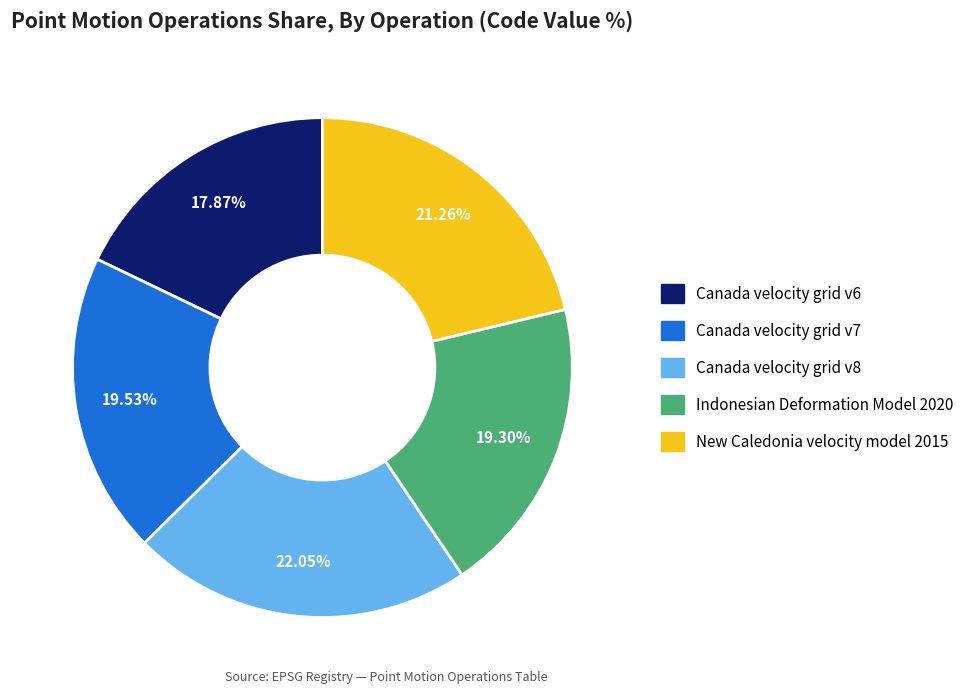

True or false: Canada velocity grid v7 accounts for 31% of the total.

False